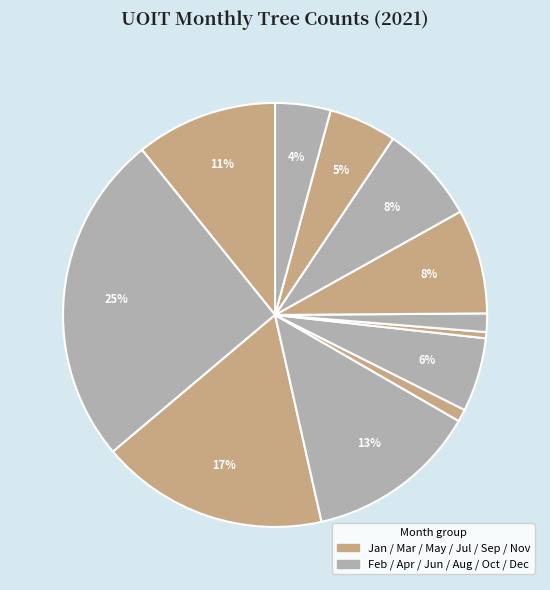

Count the number of slices in the pie.

12